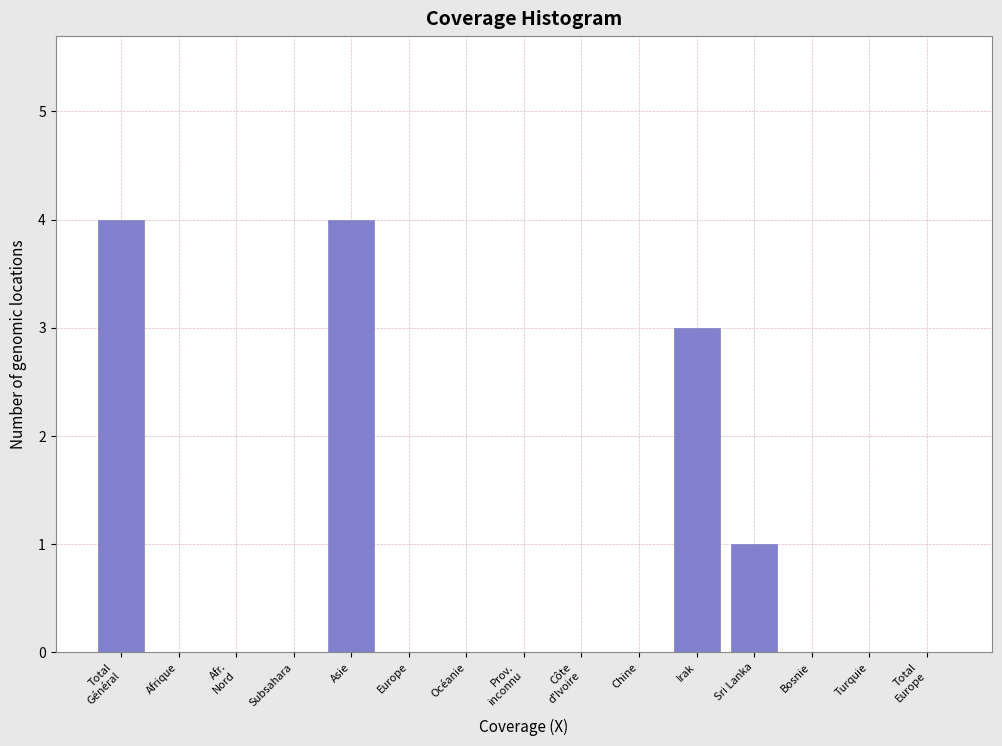

What is the sum of all values?

12